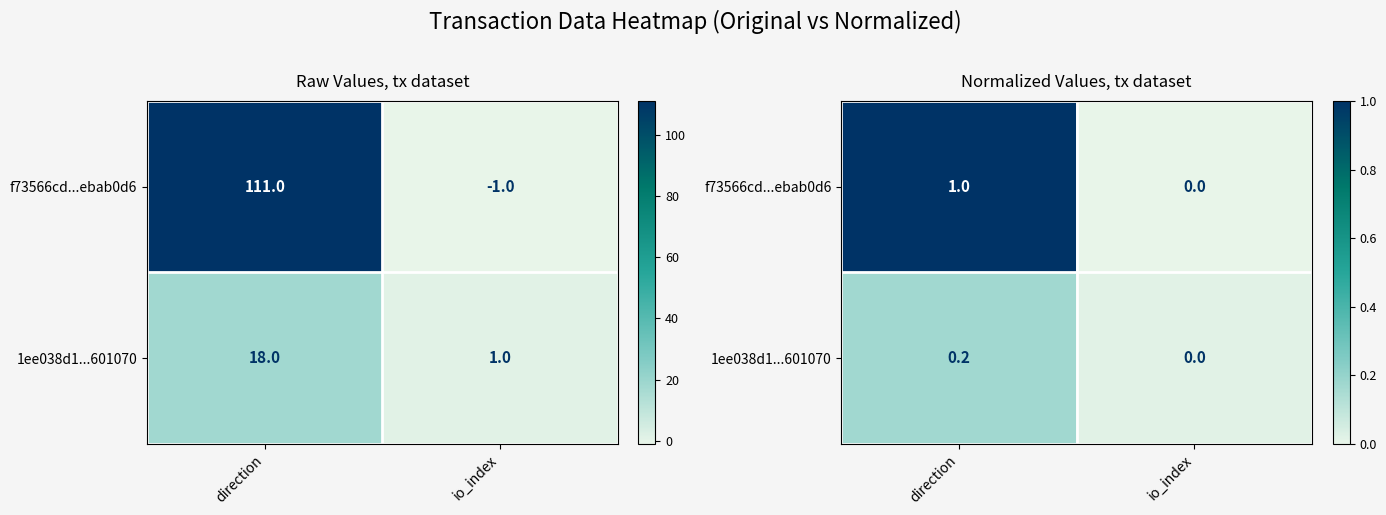

True or false: 1ee038d1...601070 has a value of 0.2 at direction.

True